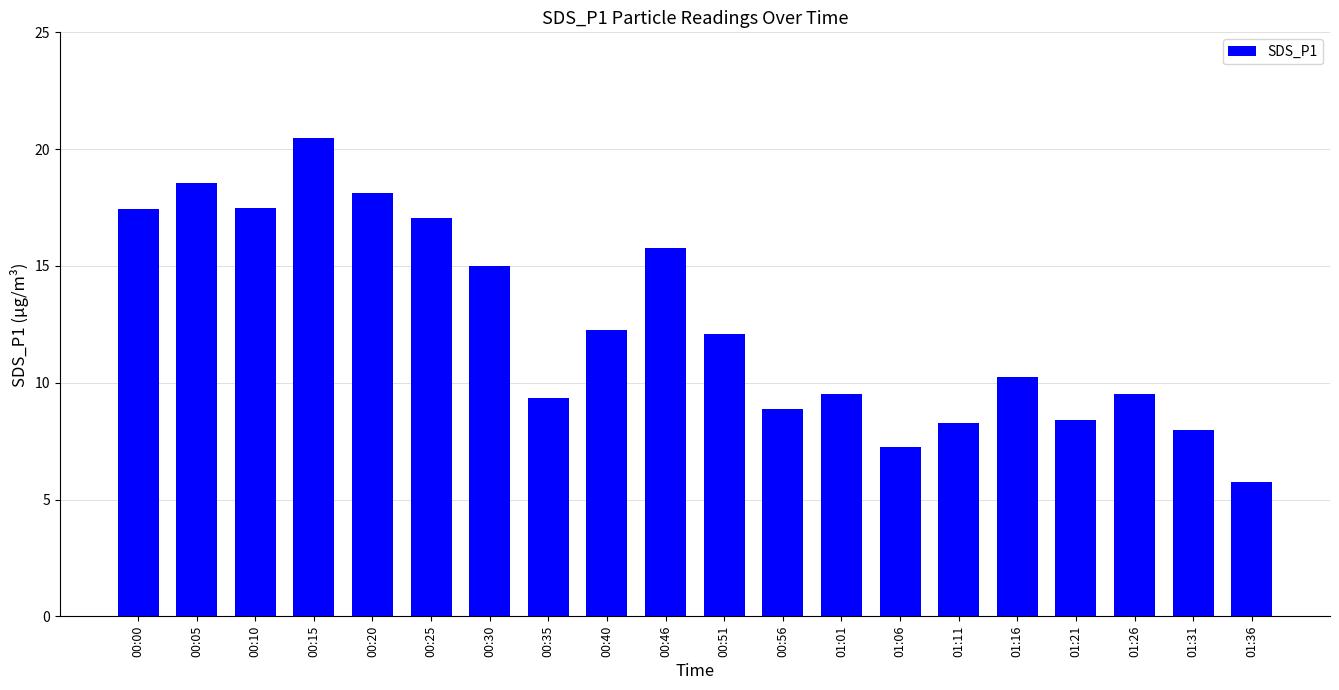

Are the bars horizontal?

No